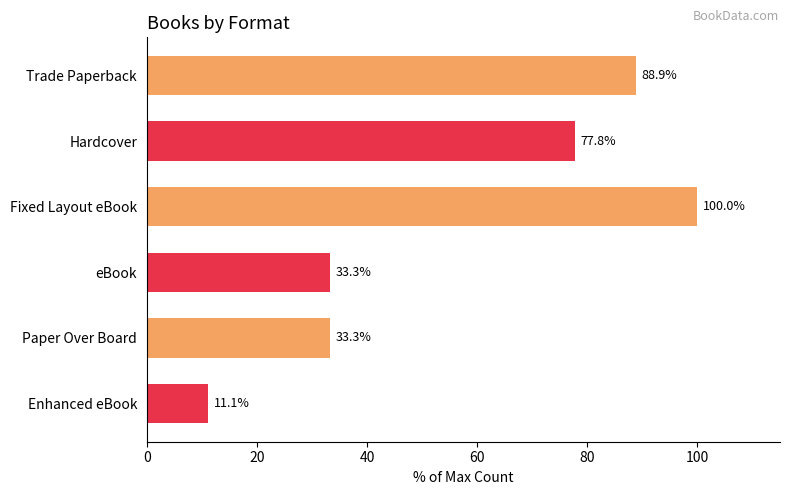

What is the ratio of the value at Paper Over Board to the value at Fixed Layout eBook?

0.3